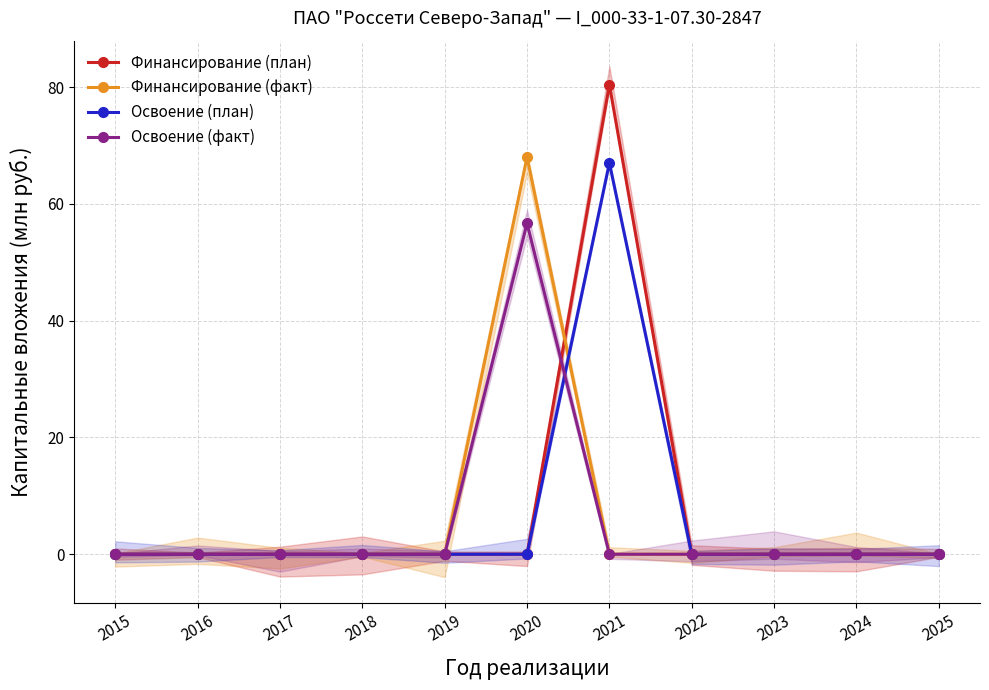

How many lines are shown in the chart?

4